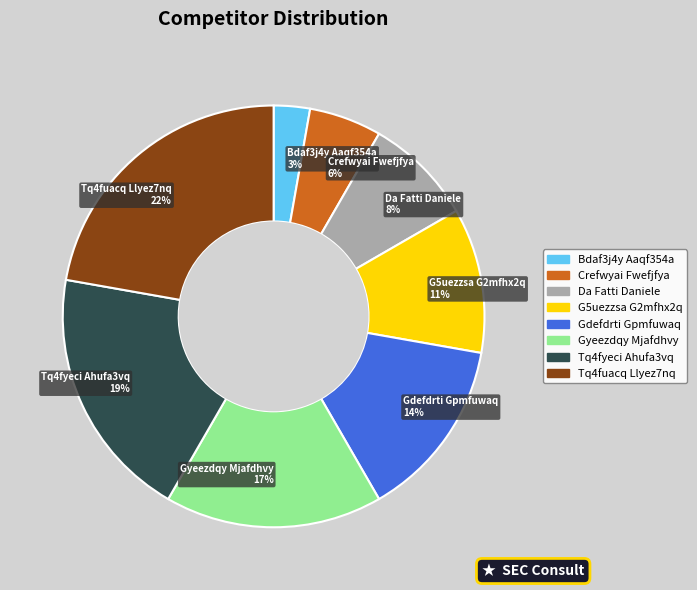

Which slice is the smallest?

Bdaf3j4y Aaqf354a